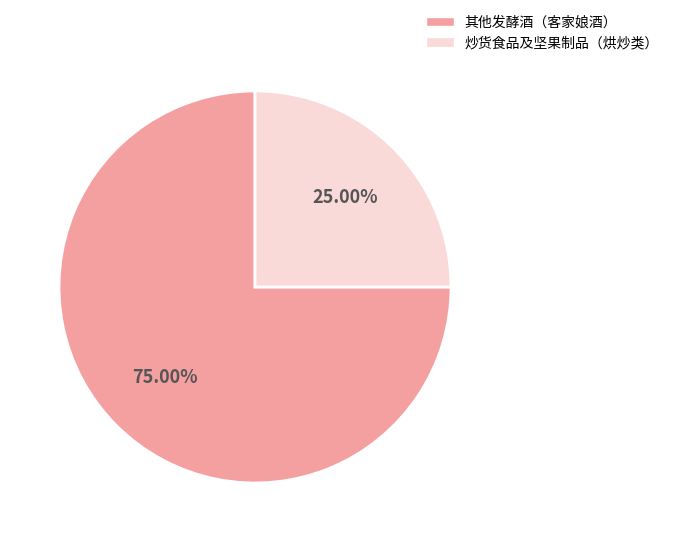

Is there a majority slice in this chart?

Yes